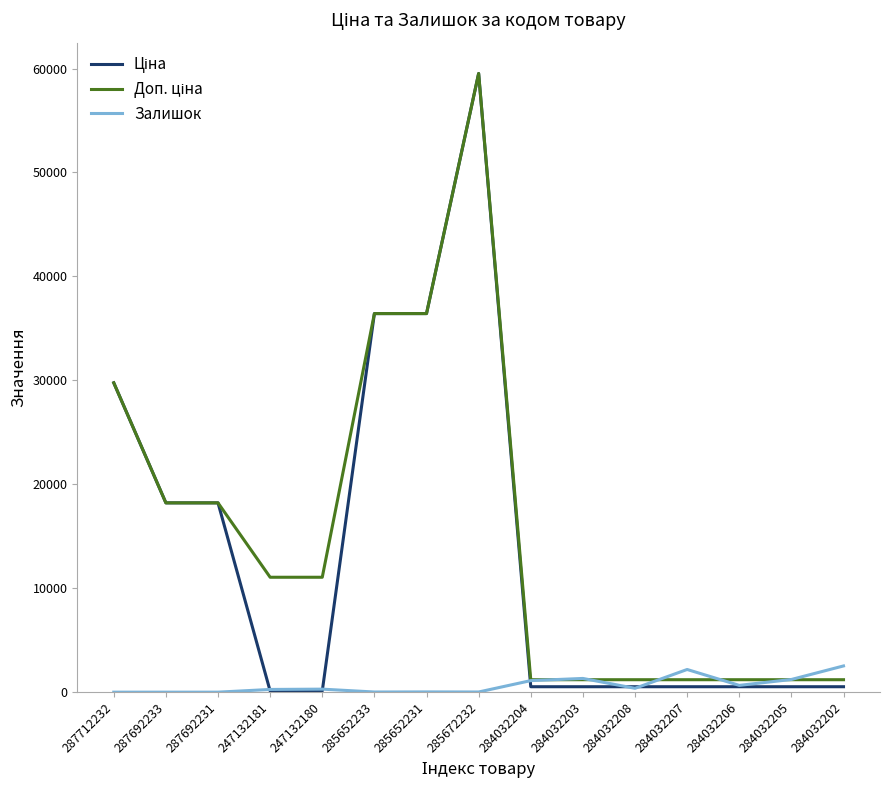

The Залишок series shows 0.0 at 287692231. True or false?

True